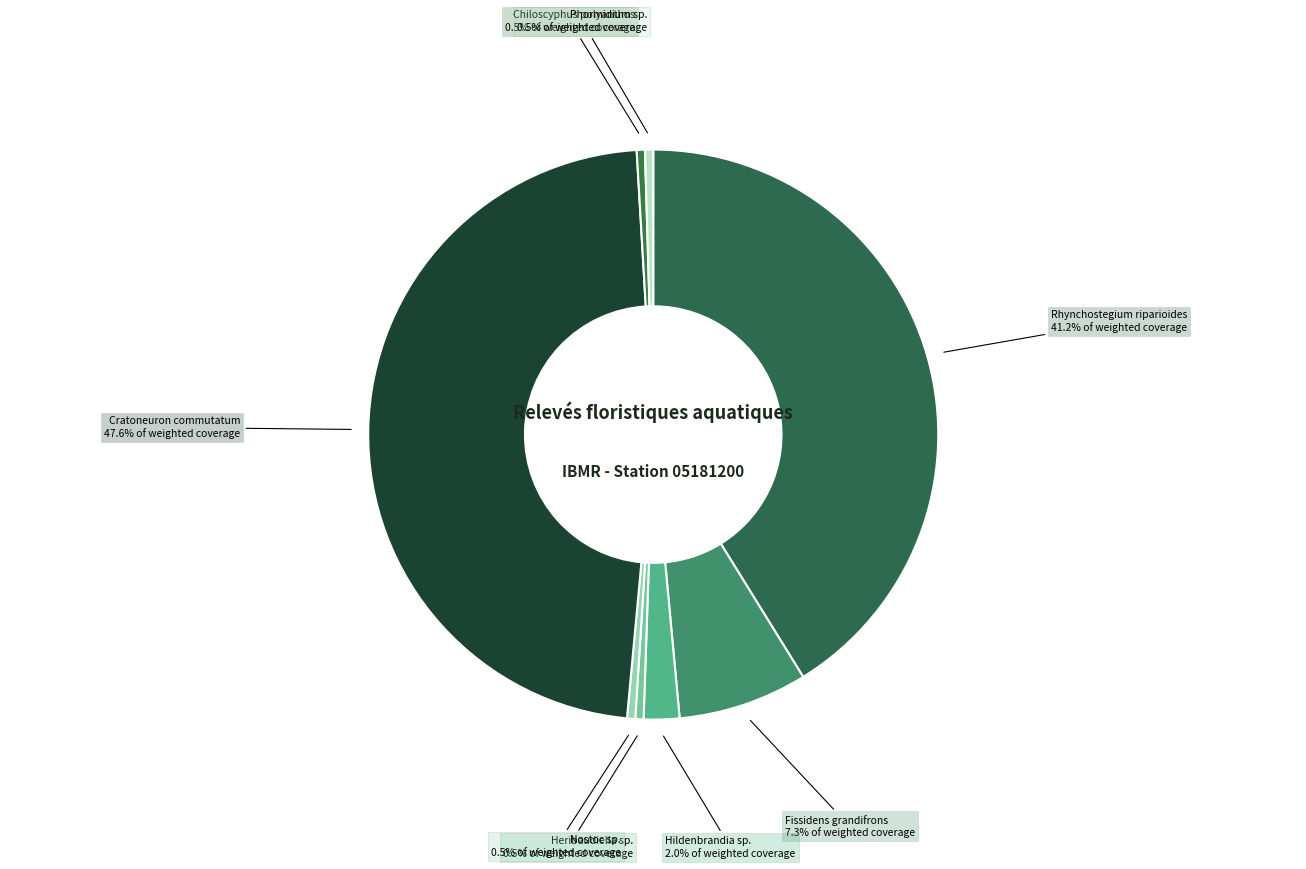

How many slices are in this pie chart?

8